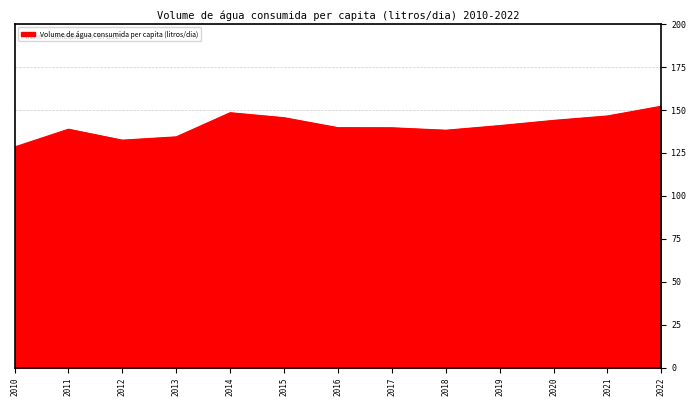

What value does the data have at 2016?

139.7